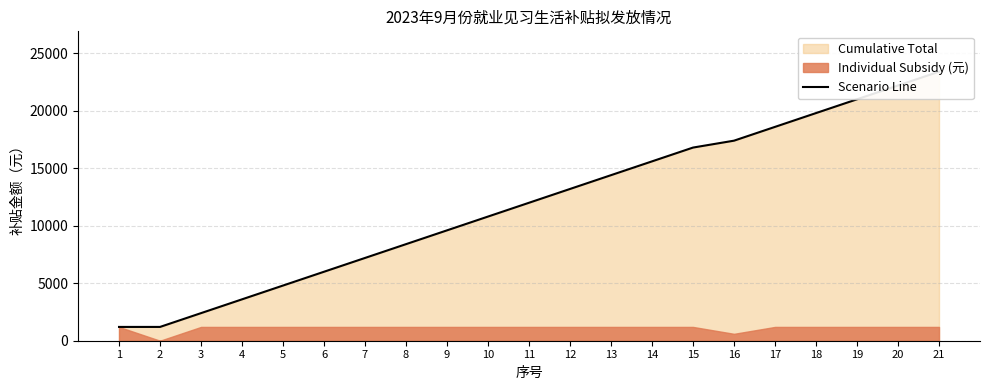

Reading right to left, extract all data points from this chart.

23400	22200	21000	19800	18600	17400	16800	15600	14400	13200	12000	10800	9600	8400	7200	6000	4800	3600	2400	1200	1200